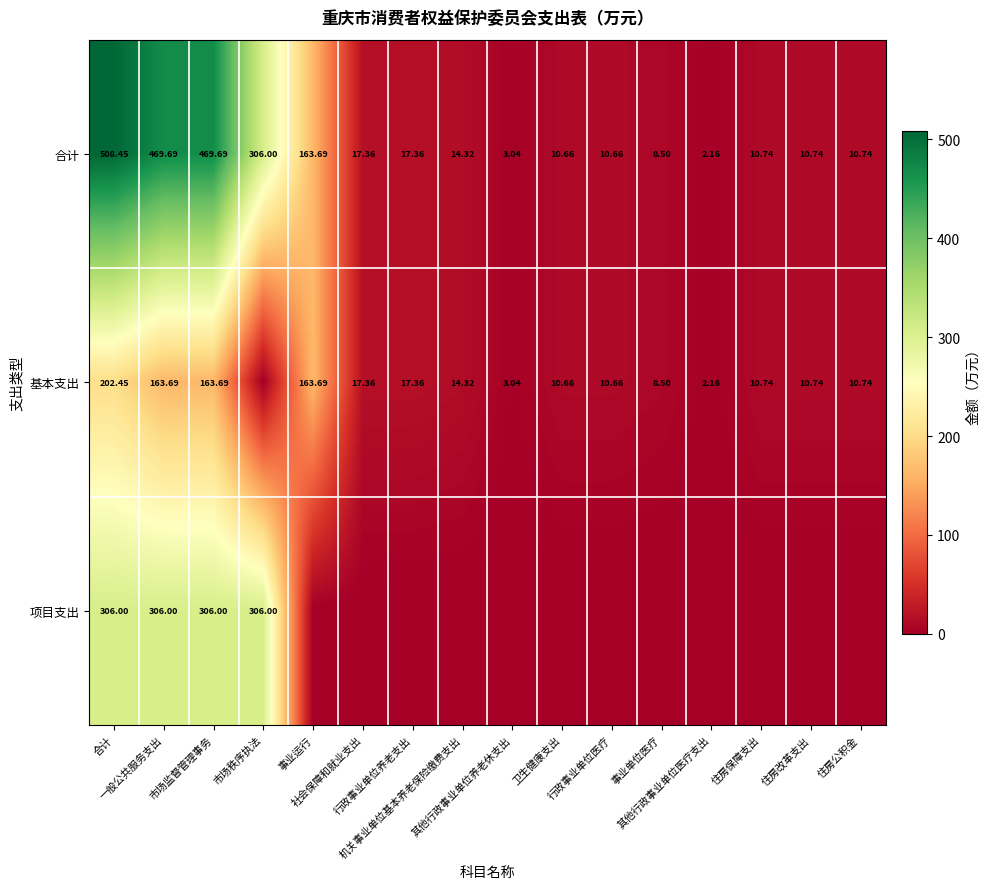

What is the sum of all 合计 values?

2033.8